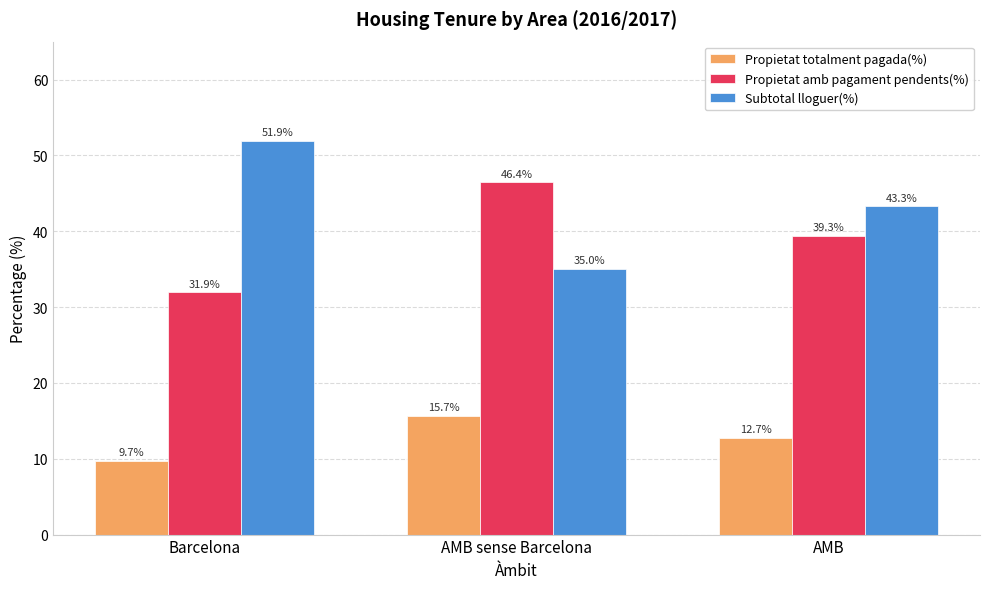

What is the difference between the maximum and minimum values in the Subtotal lloguer(%) series?

16.8